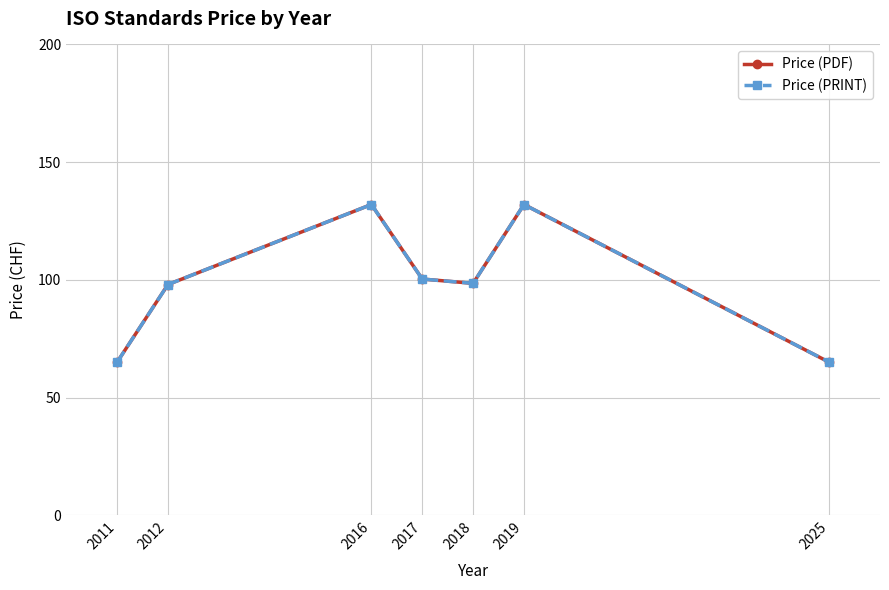

True or false: Price (PDF) and Price (PRINT) intersect in this chart.

False